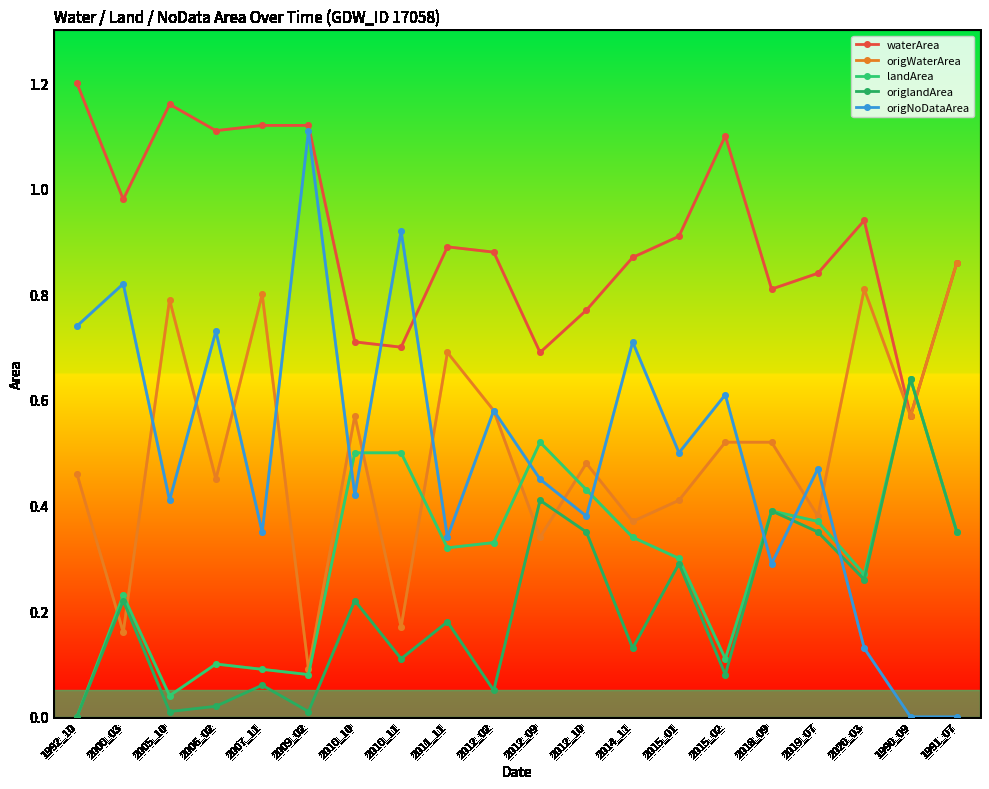

What are all the series names shown in the legend?

waterArea, origWaterArea, landArea, origlandArea, origNoDataArea